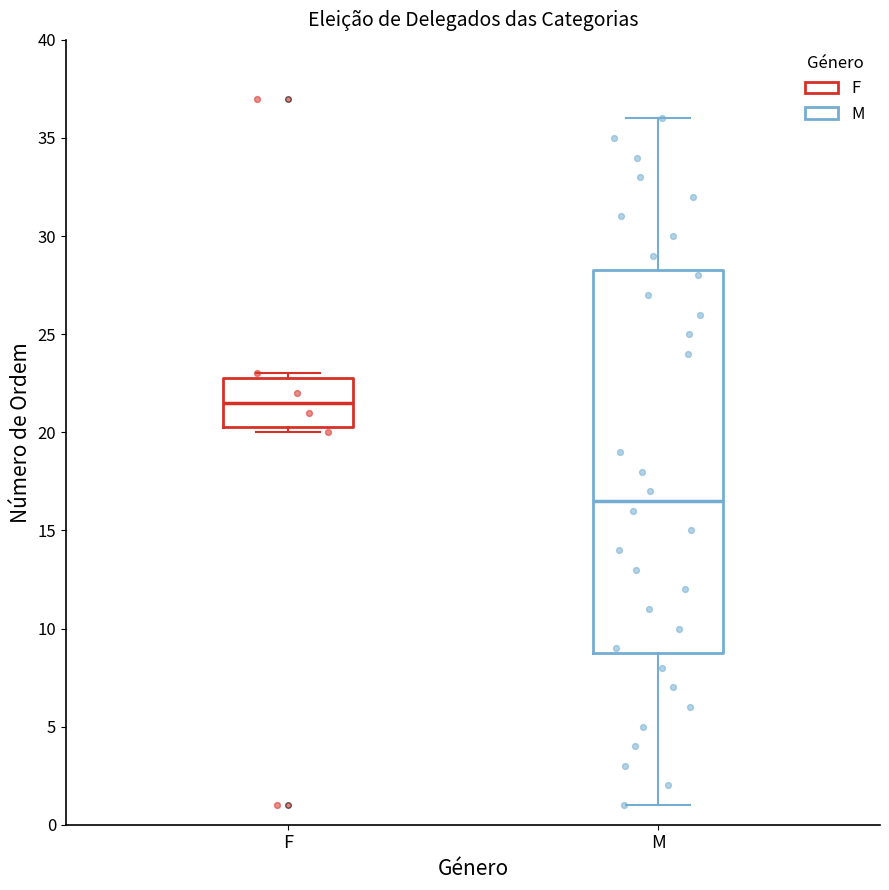

Which box has the lowest median line?

M